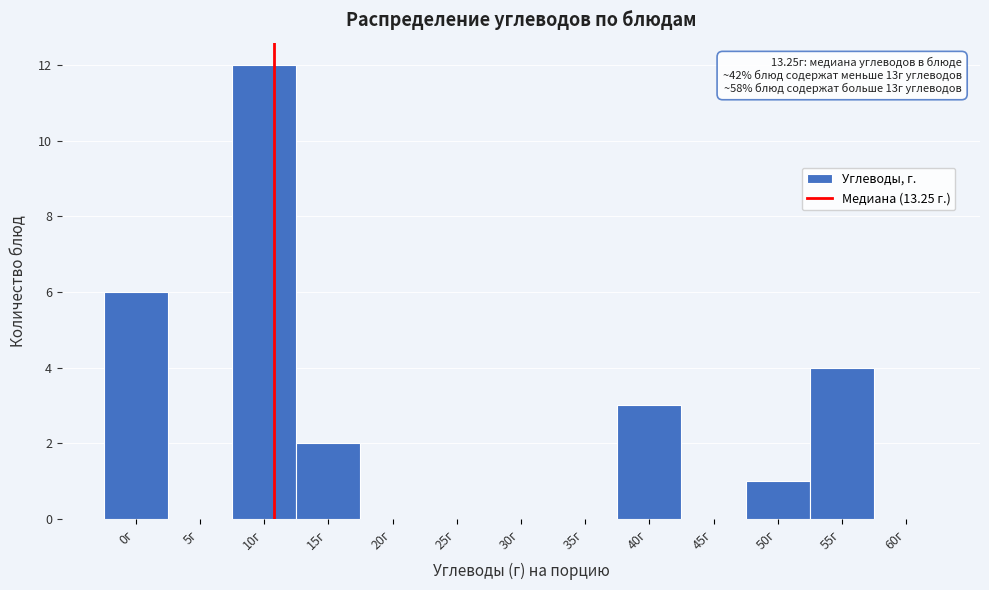

Is it true that the value at 50г is 1?

True